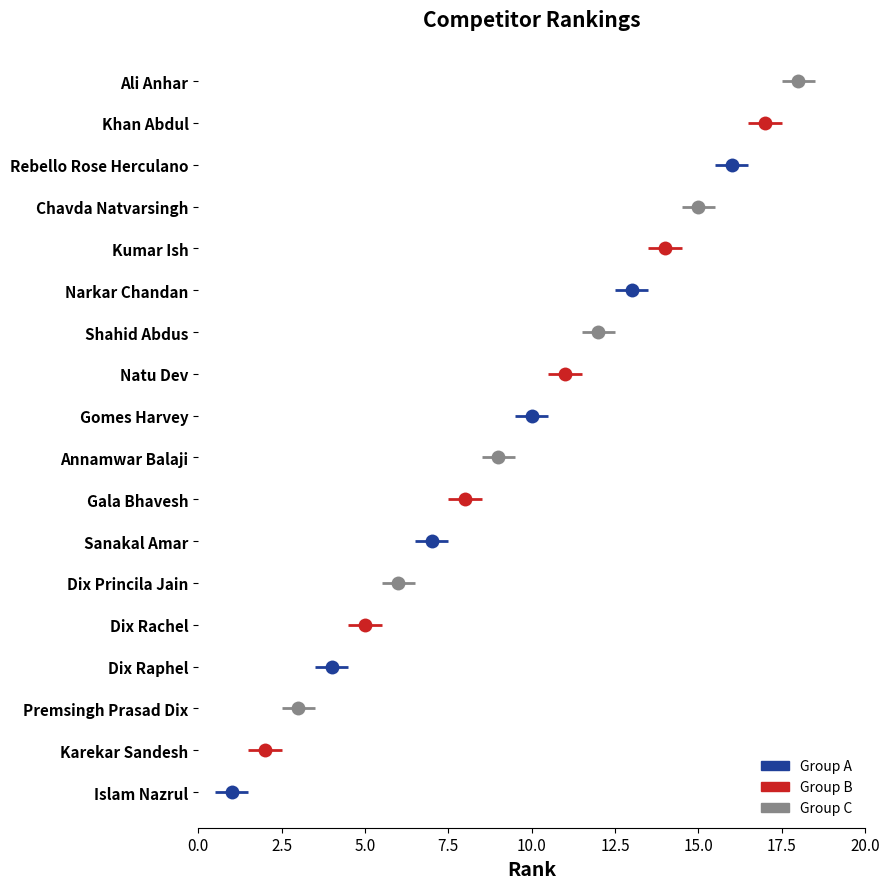

Which has a higher value, Gomes Harvey or Rebello Rose Herculano?

Rebello Rose Herculano